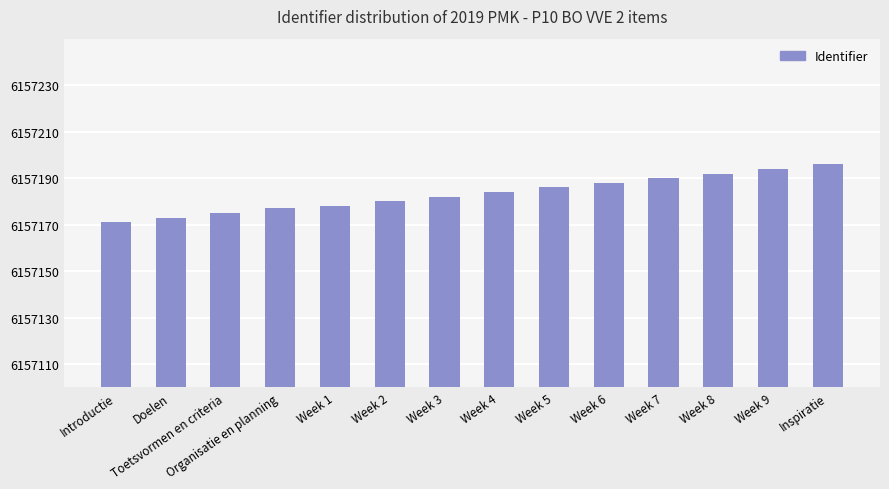

The value at Toetsvormen en criteria is 6157175. True or false?

True